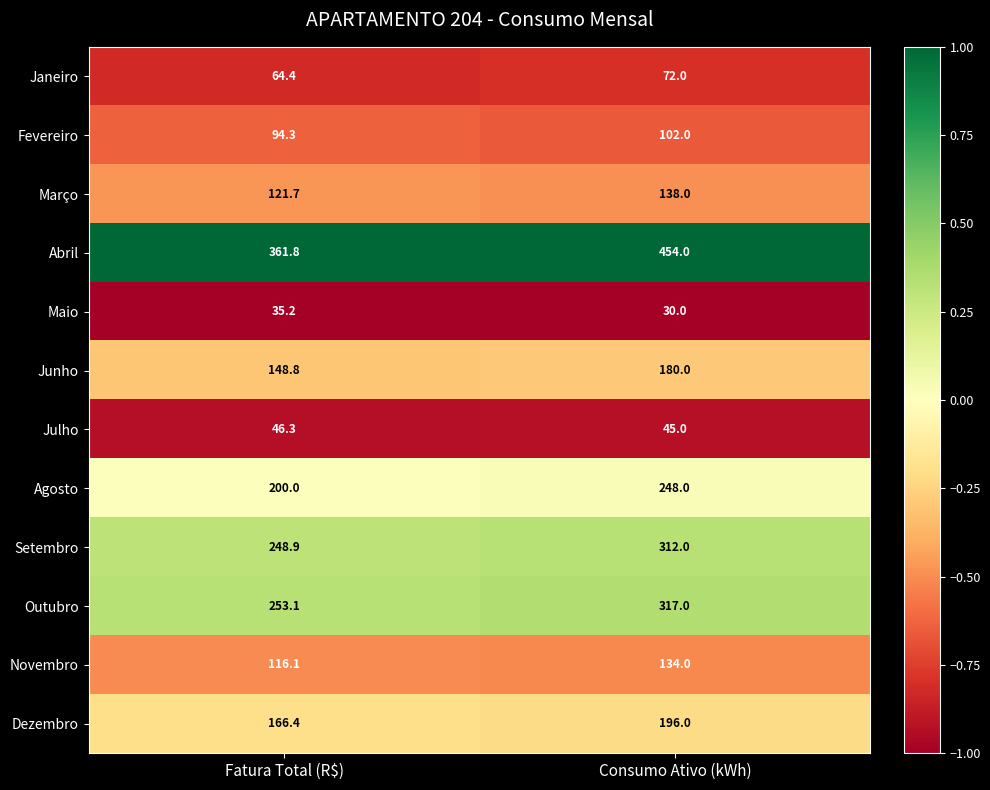

At Fatura Total (R$), list the series in order from smallest to largest.

Maio, Julho, Janeiro, Fevereiro, Novembro, Março, Junho, Dezembro, Agosto, Setembro, Outubro, Abril